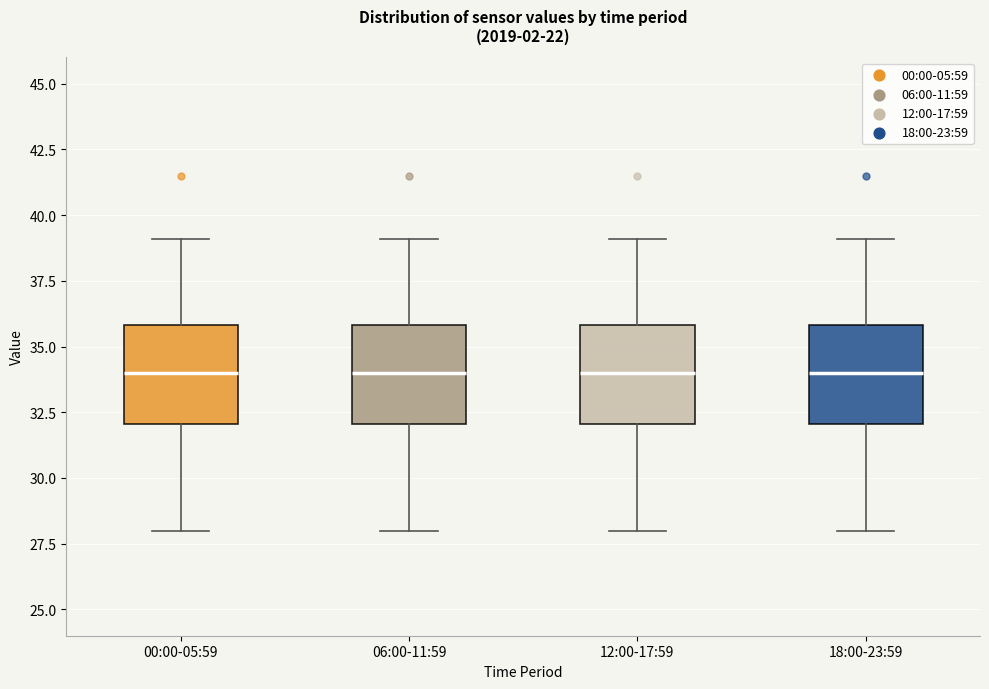

Where is the upper edge of the box for 12:00-17:59 on the y-axis? The values are not printed on the chart, so give them approximately, as read against the axis.

36